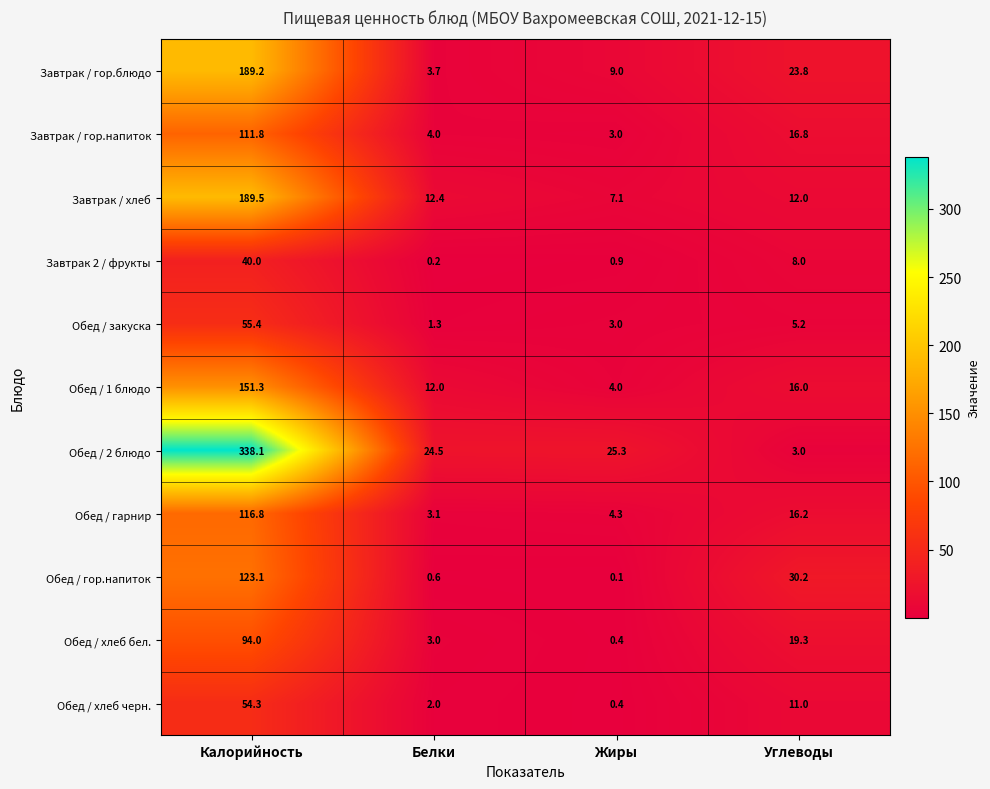

At which label is Обед / 1 блюдо closest to 77?

Углеводы